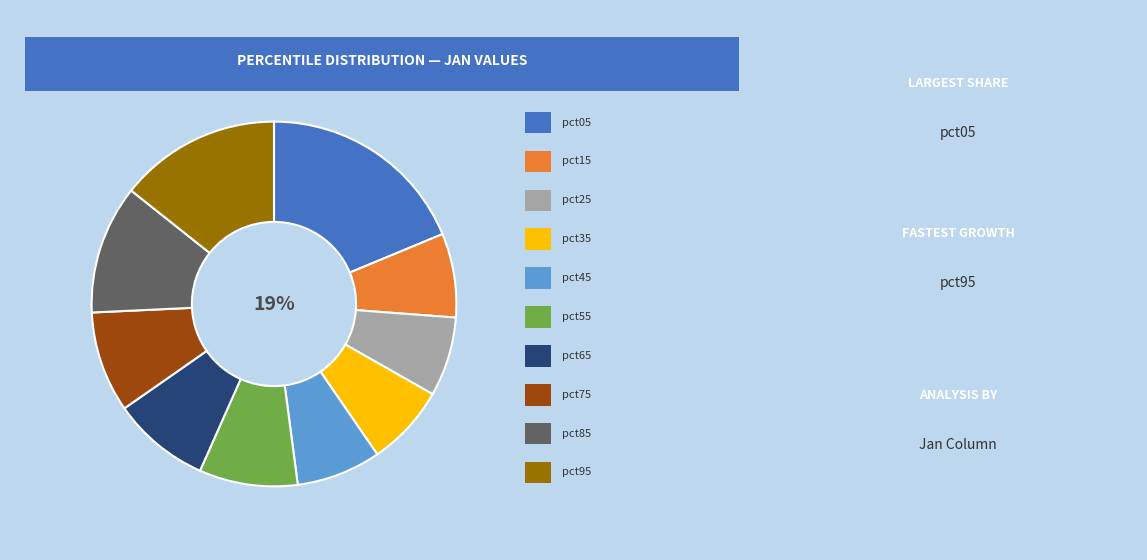

To the nearest percent, what percentage of the pie is pct25?

7%